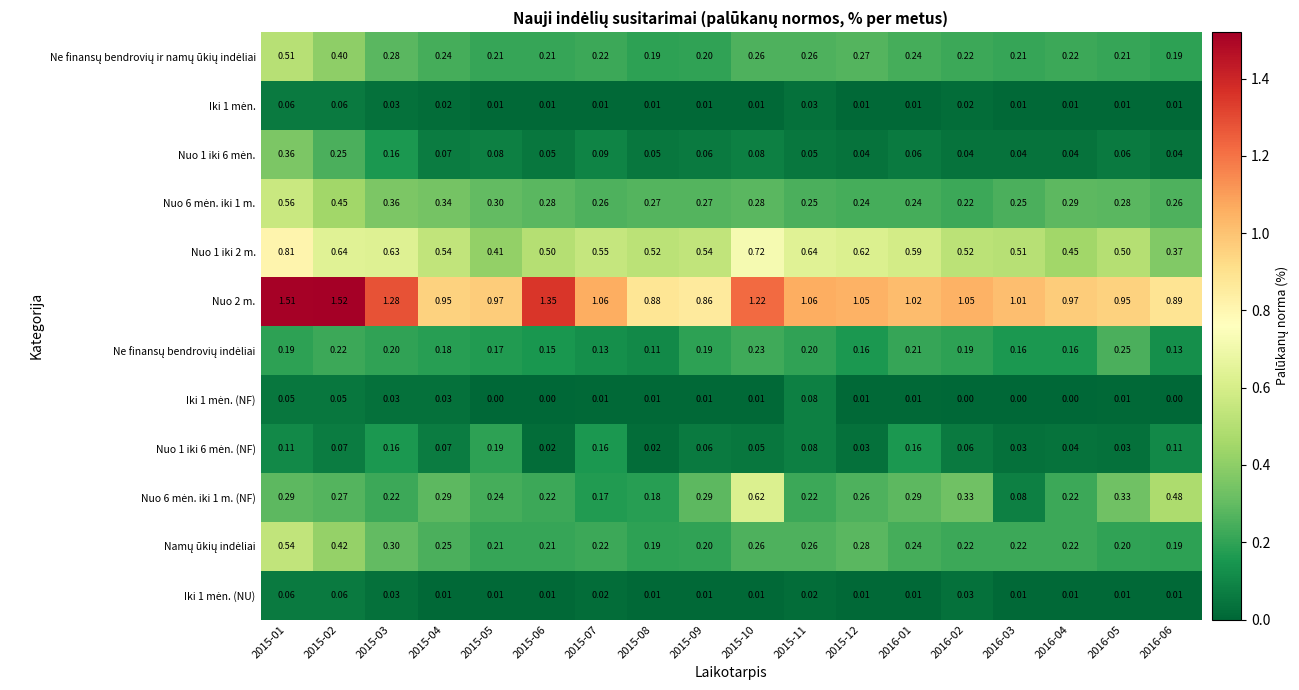

How many values in the Nuo 2 m. series are below 1?

7